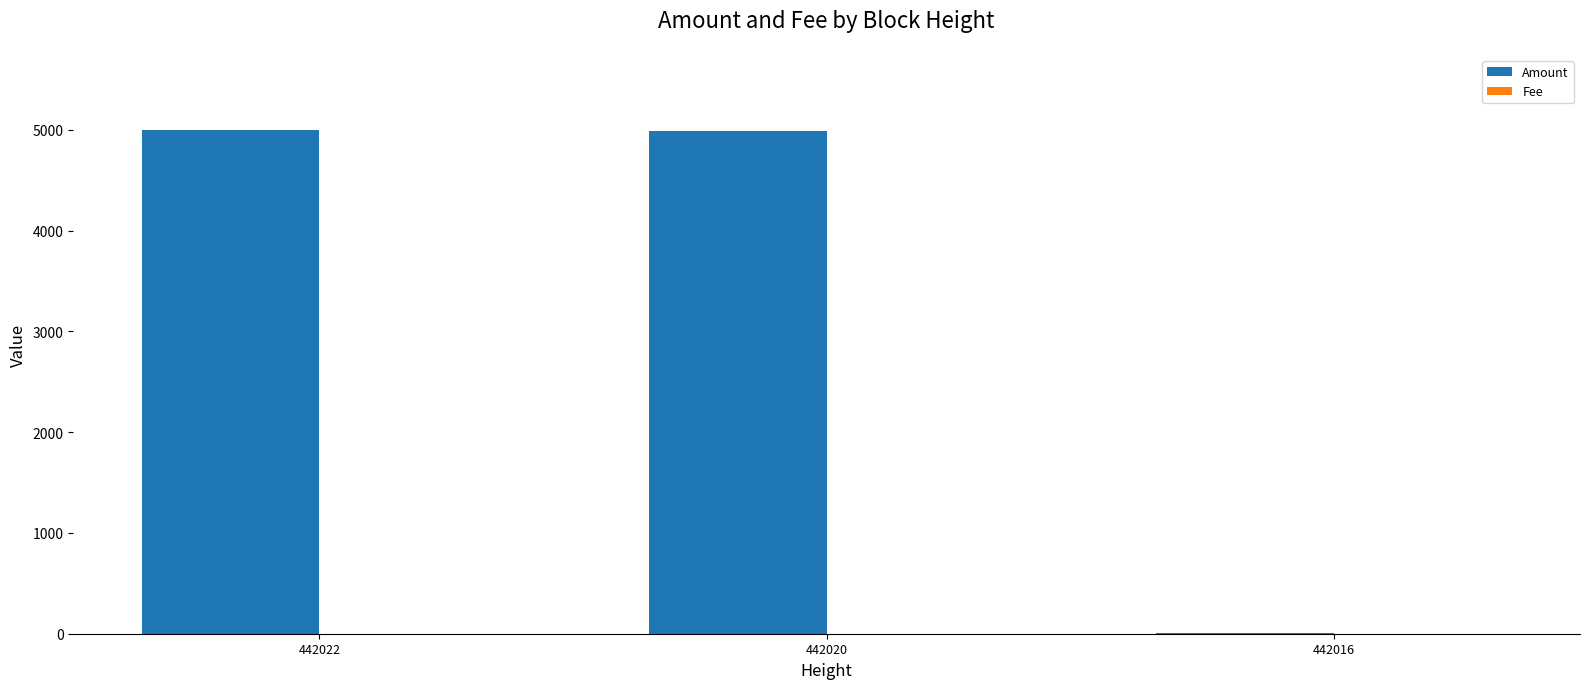

Between 442022 and 442016, which series saw the biggest shift?

Amount